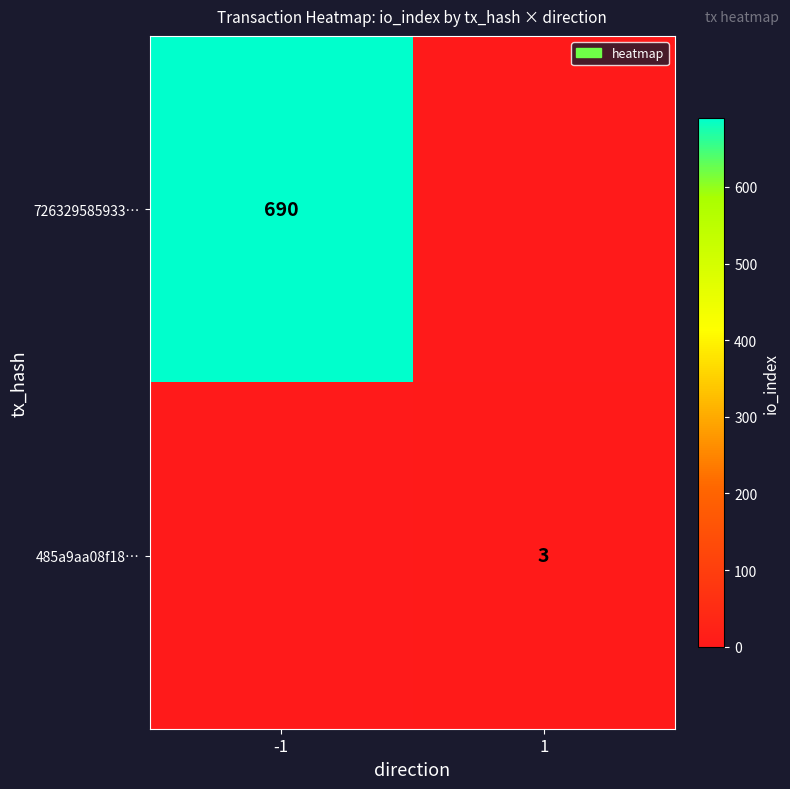

The value of 485a9aa08f18… at 1 is 1. True or false?

False